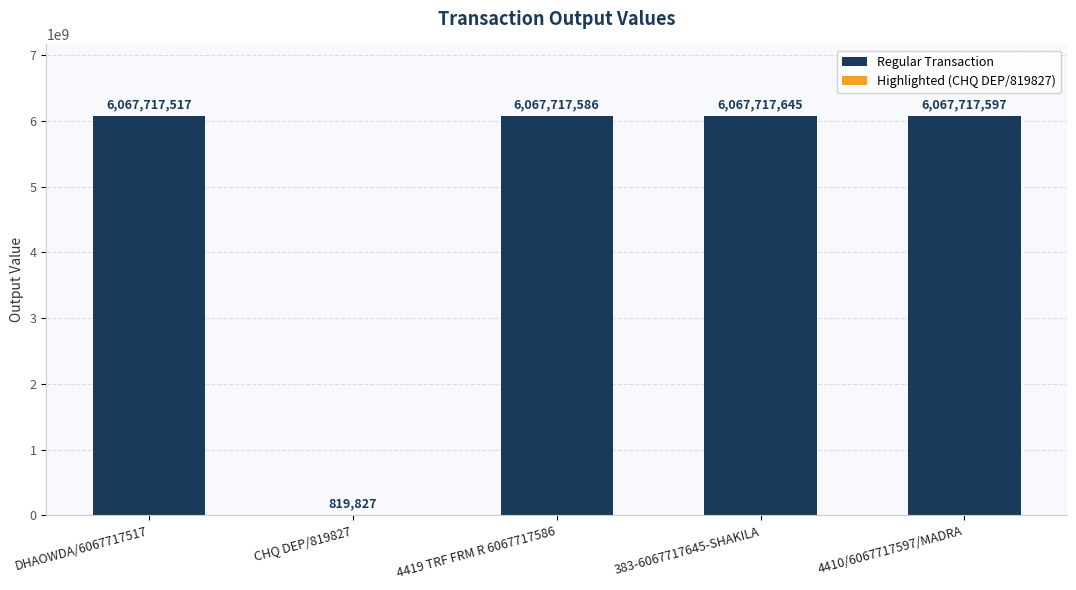

Between 383-6067717645-SHAKILA and 4410/6067717597/MADRA, which is larger?

383-6067717645-SHAKILA